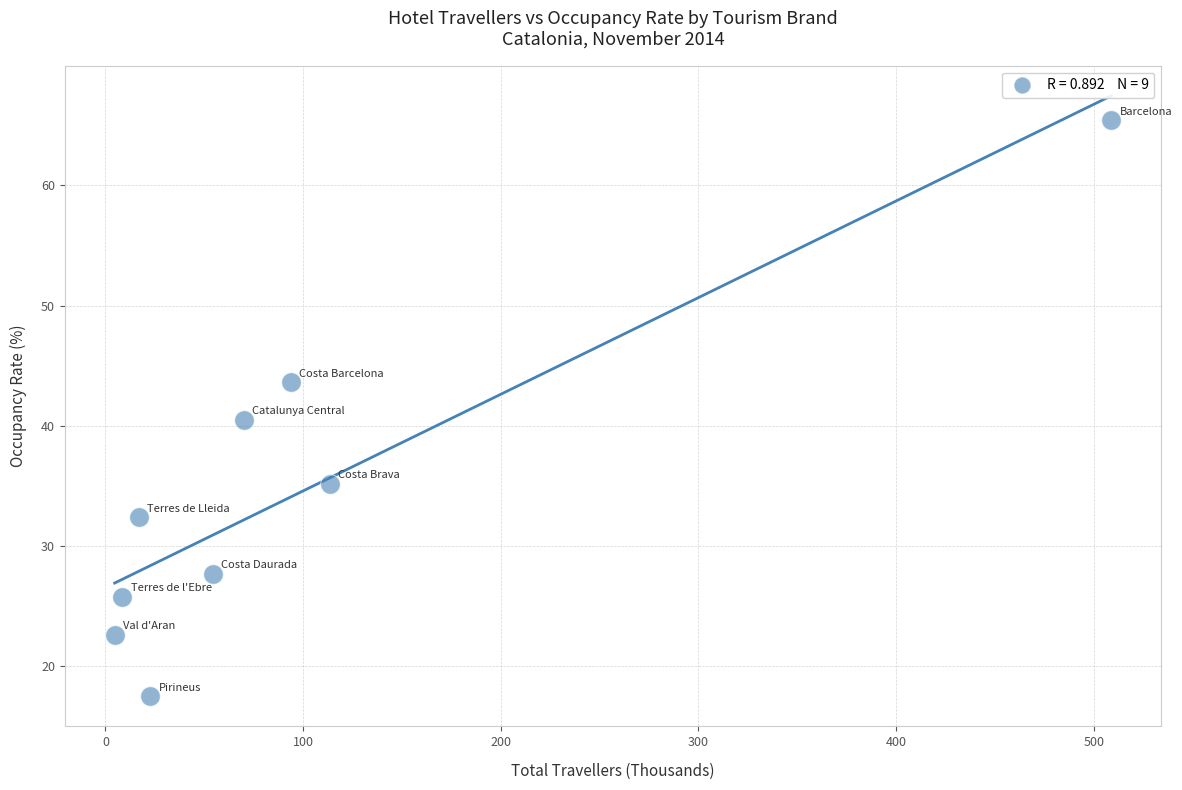

What is the average Y value?

34.5